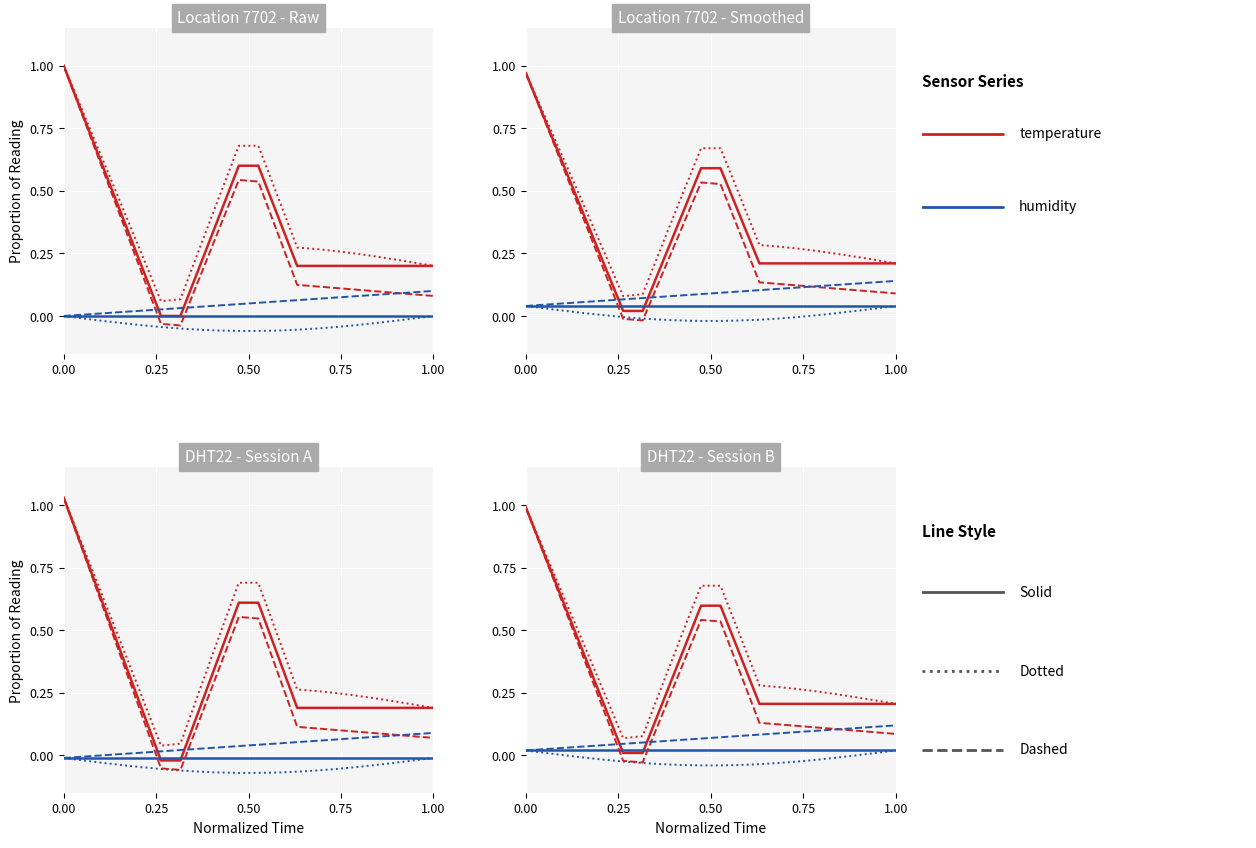

The value of temperature at 9 is 0.3. True or false?

False